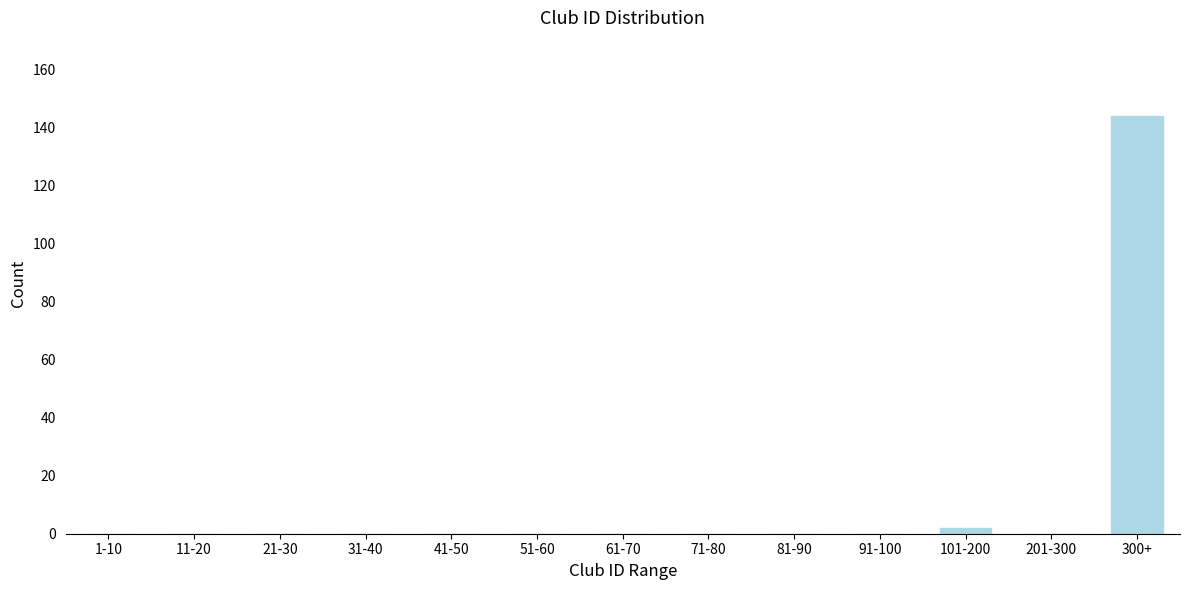

Reading left to right, what are all the values shown in this chart?

1-10=0	11-20=0	21-30=0	31-40=0	41-50=0	51-60=0	61-70=0	71-80=0	81-90=0	91-100=0	101-200=2	201-300=0	300+=144